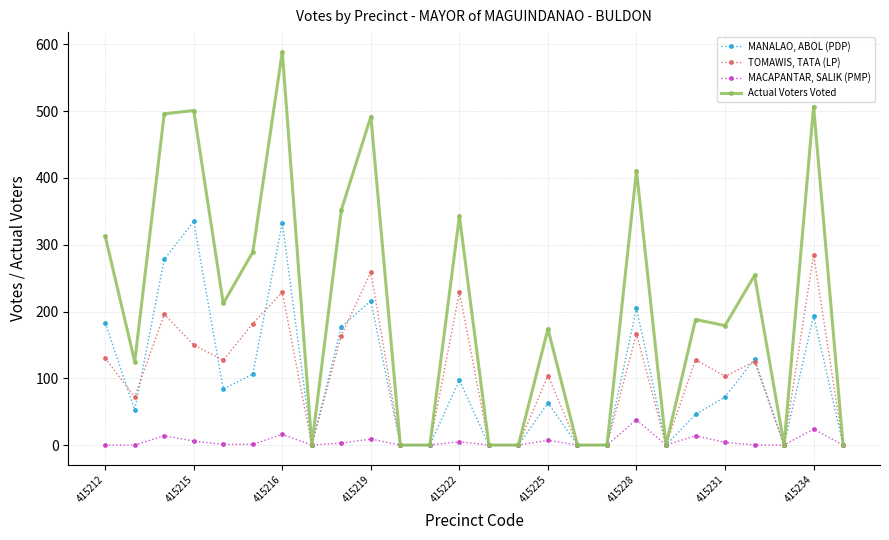

Rank the series by their maximum value, from lowest to highest.

MACAPANTAR, SALIK (PMP), TOMAWIS, TATA (LP), MANALAO, ABOL (PDP), Actual Voters Voted